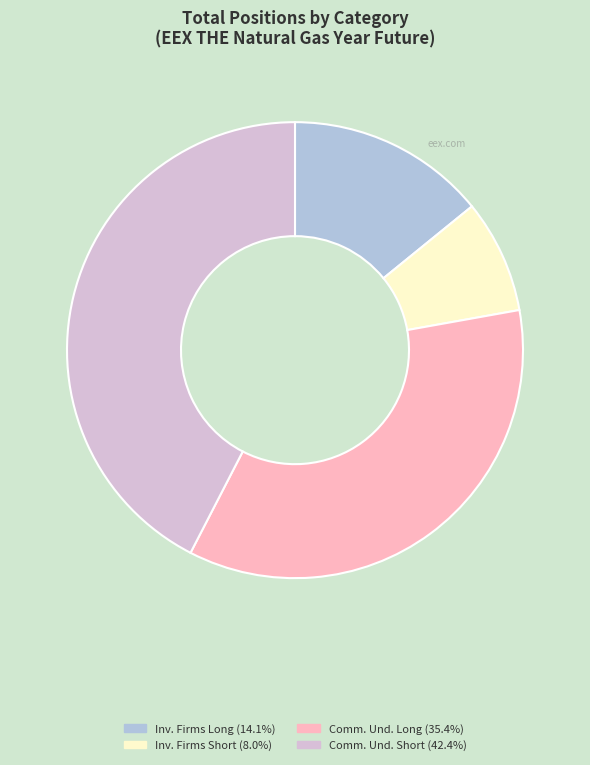

Is there a majority slice in this chart?

No